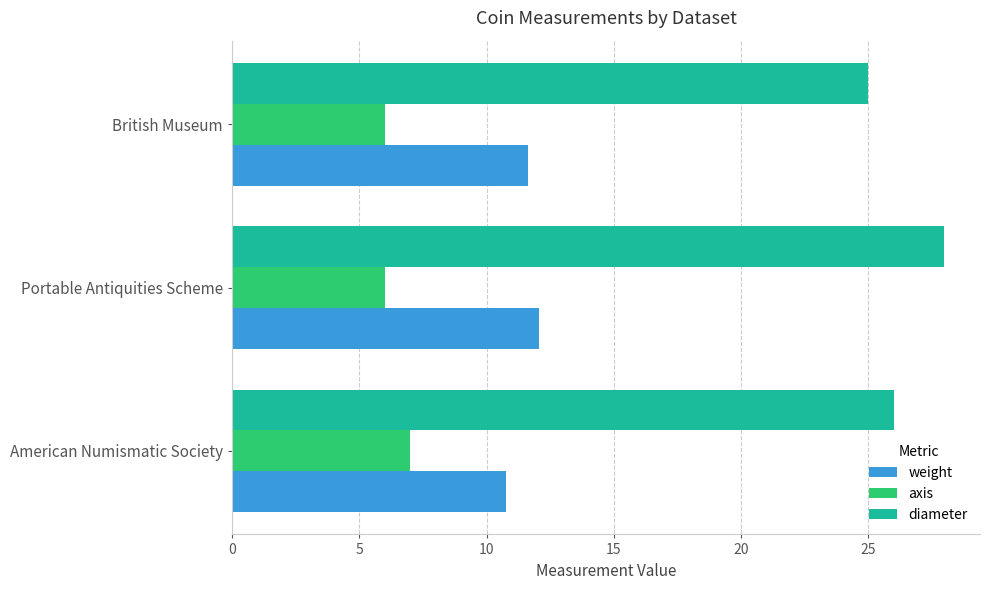

How many values in the weight series are below 11?

1